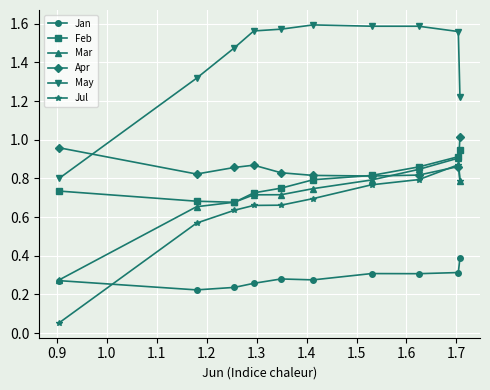

Which series has the largest total across all categories?

May